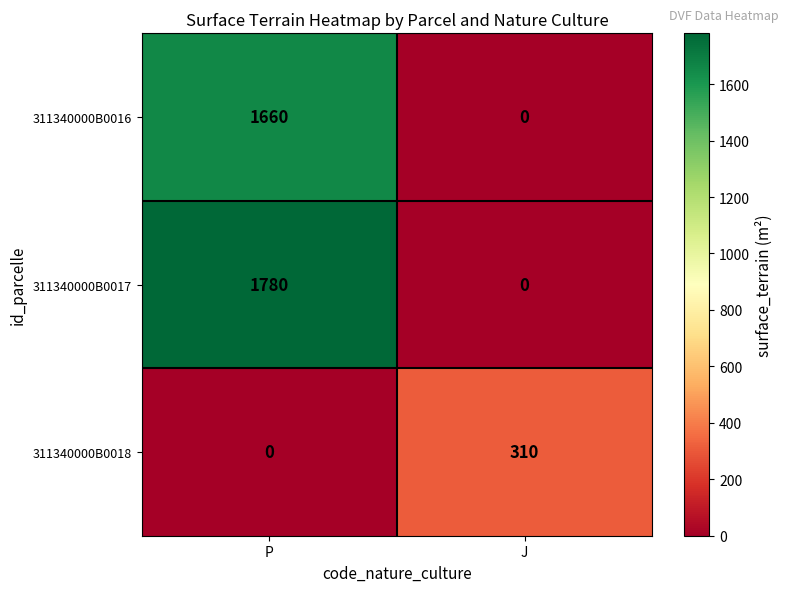

Between P and J, which series saw the biggest shift?

311340000B0017